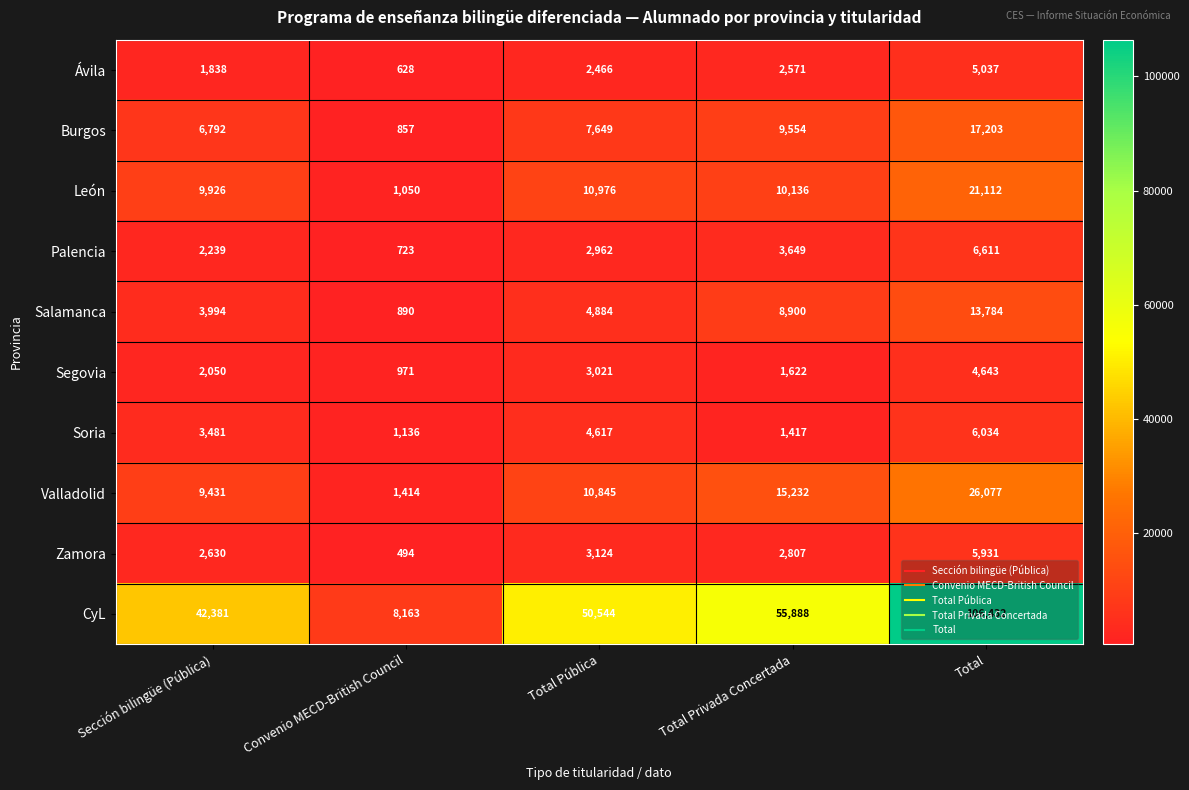

At which category does the chart reach its minimum across all series?

Convenio MECD-British Council